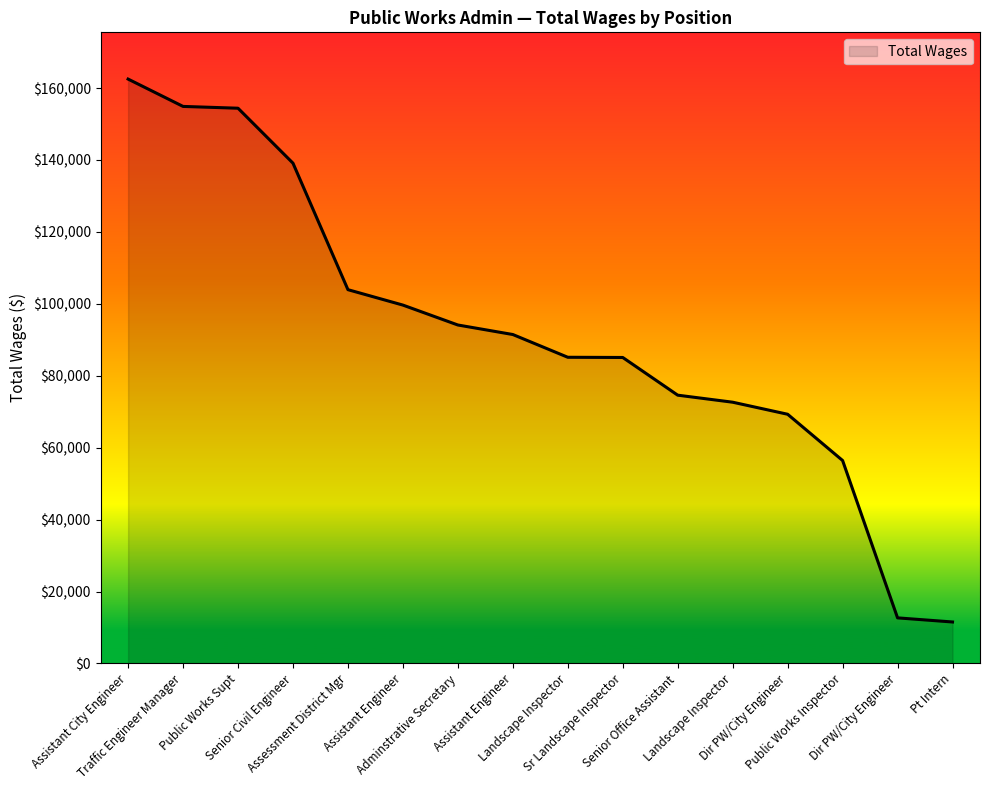

At which category does the chart reach its peak across all series?

Assistant City Engineer